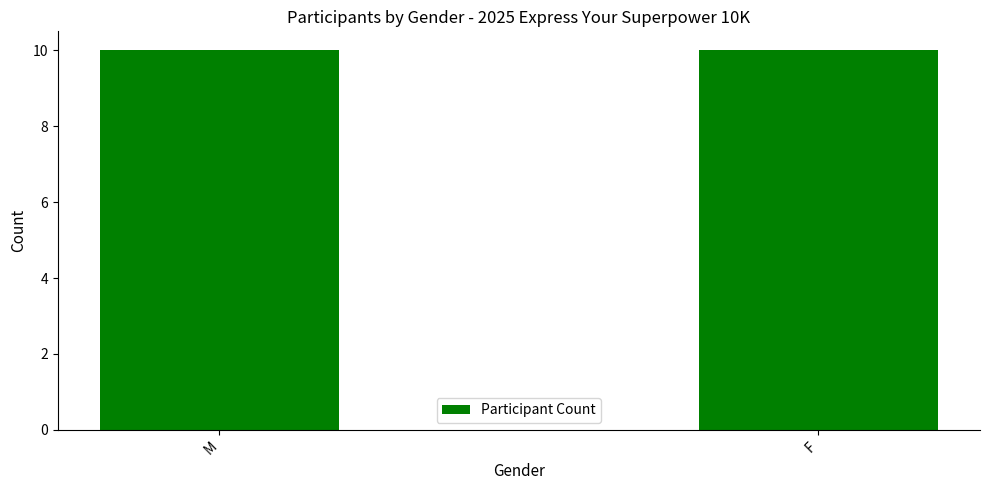

The value of Female at 2 is 66. True or false?

False